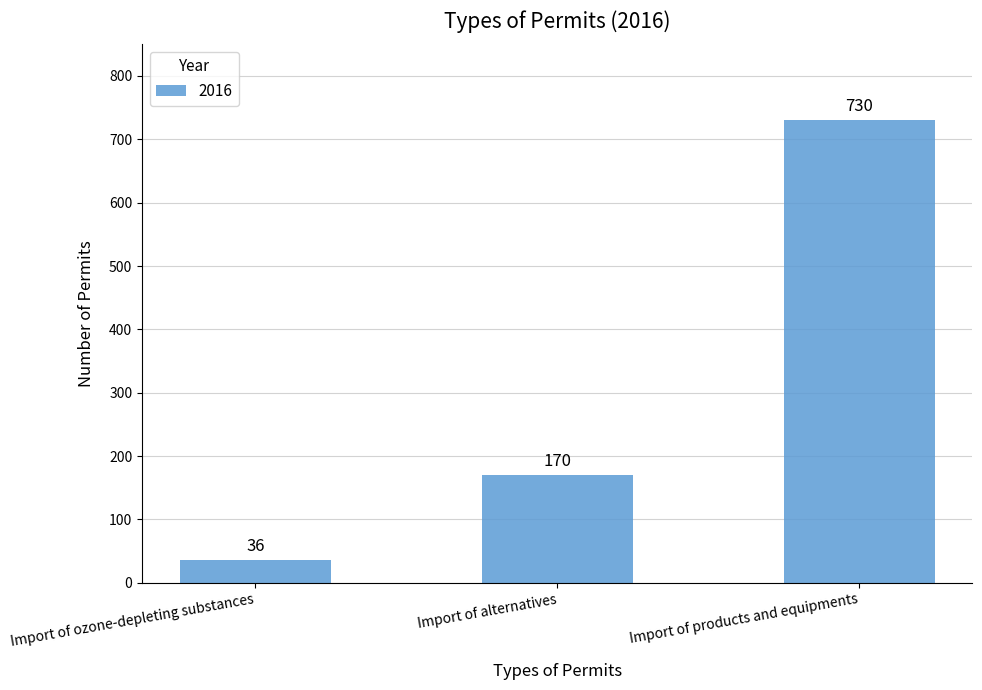

Rank the categories by value from lowest to highest.

Import of ozone-depleting substances, Import of alternatives, Import of products and equipments